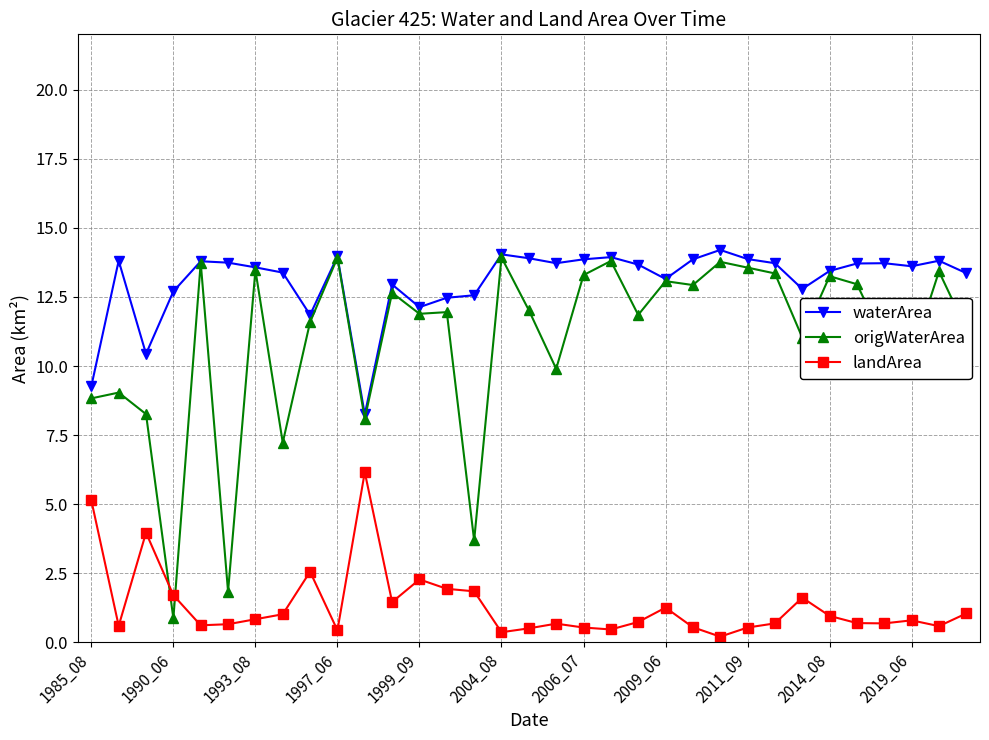

Which series has the largest total across all categories?

waterArea